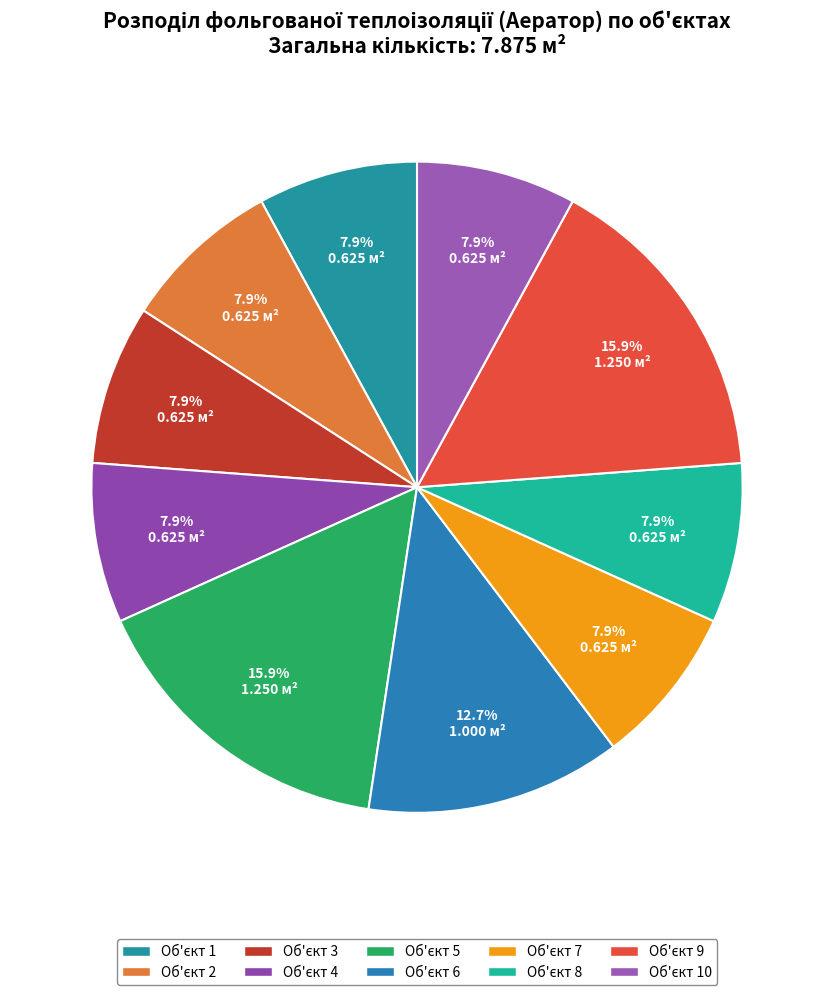

How many segments does this pie chart have?

10